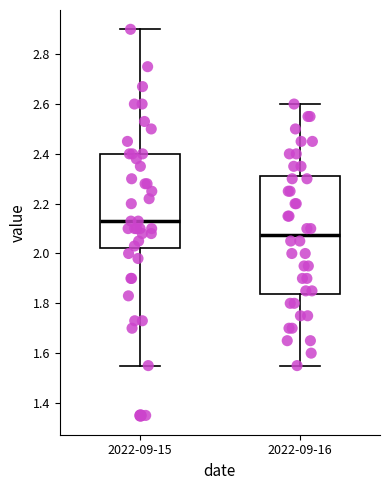

Which box's median line is the highest?

2022-09-15